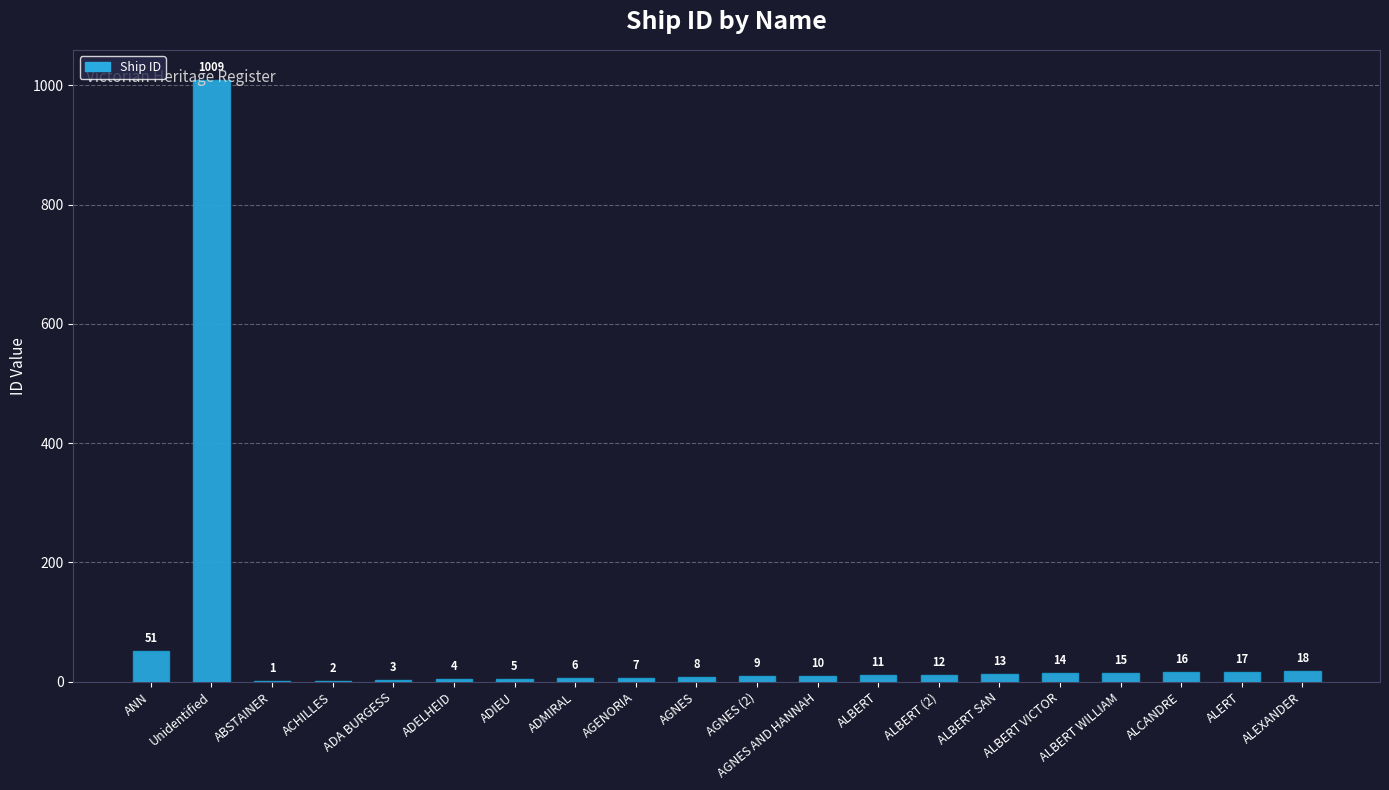

The chart shows a value of 16 at ALCANDRE. True or false?

True